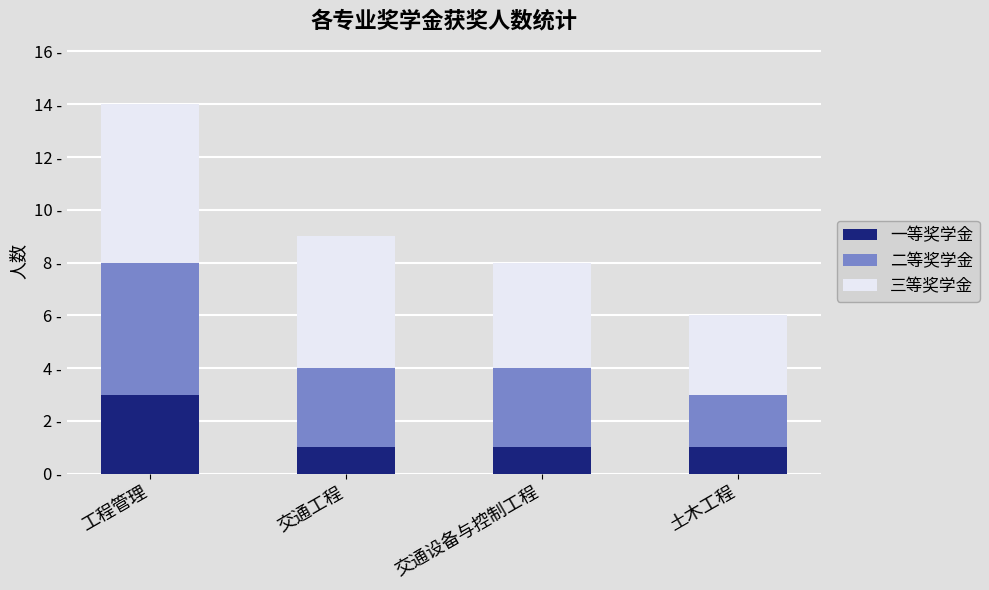

Between 工程管理 and 土木工程, which series saw the biggest shift?

二等奖学金